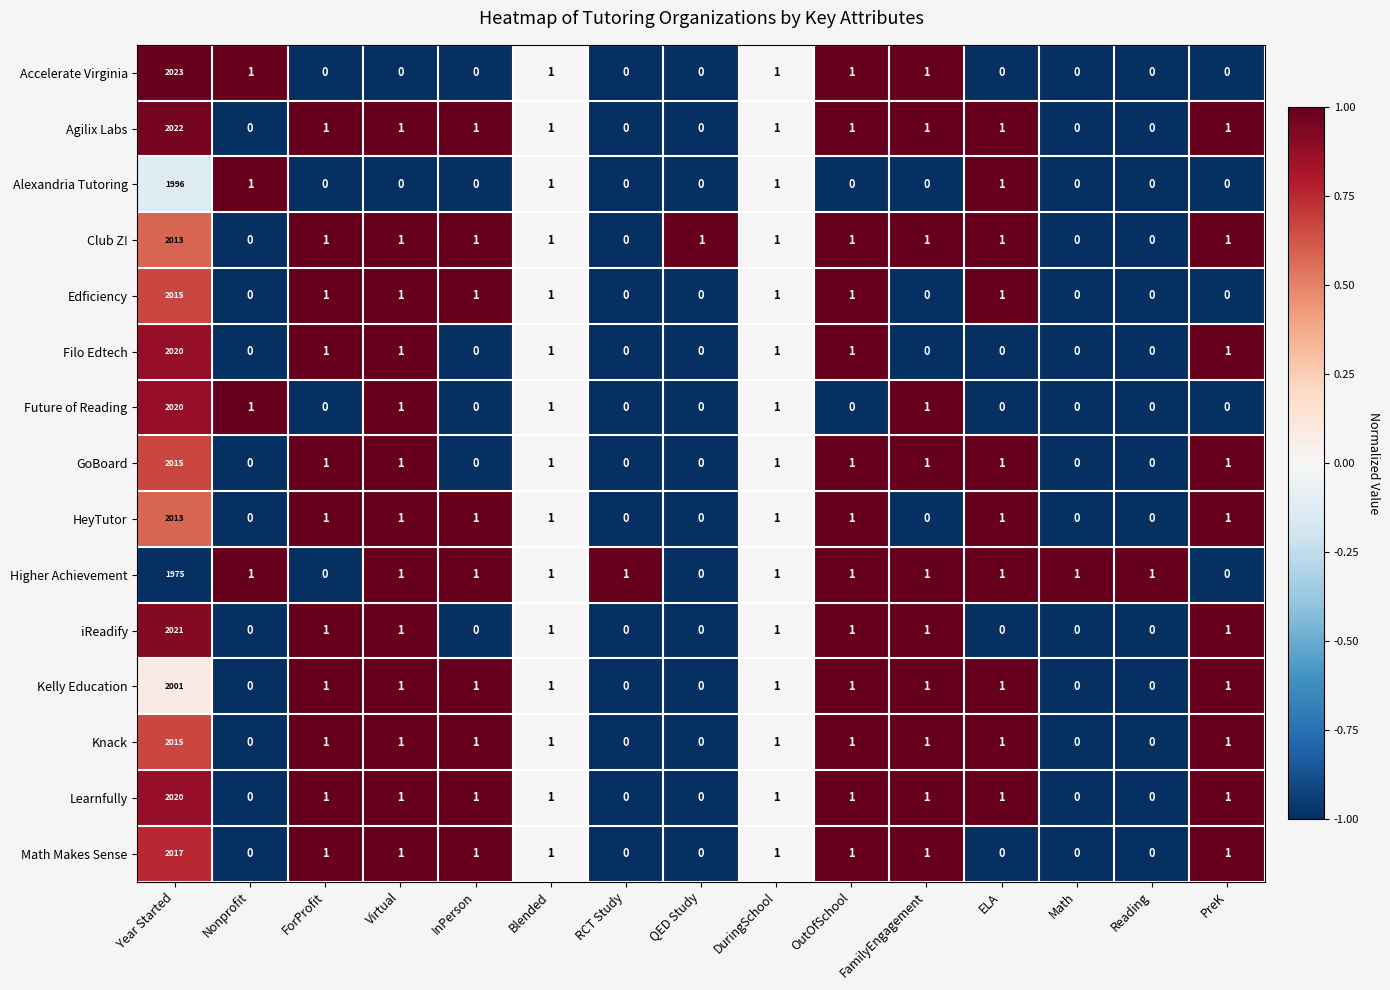

What is the maximum value shown in the chart?

2023